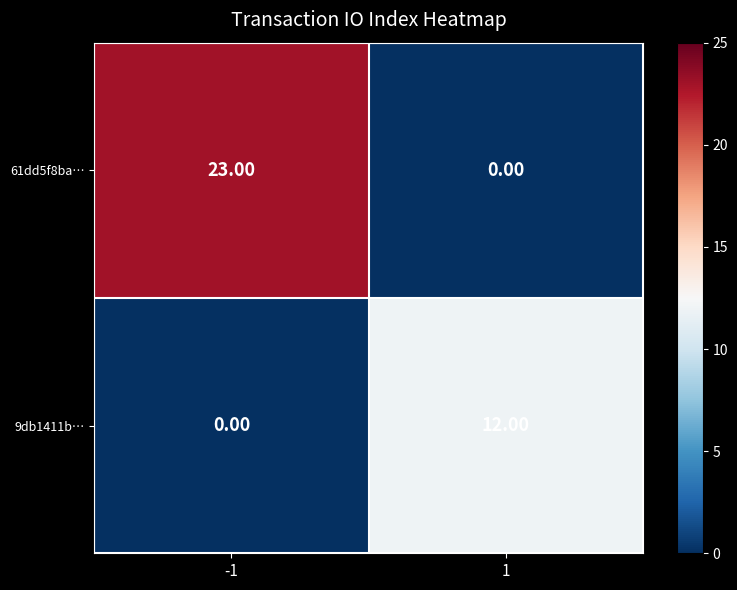

At -1, list the series in order from largest to smallest.

61dd5f8ba…, 9db1411b…